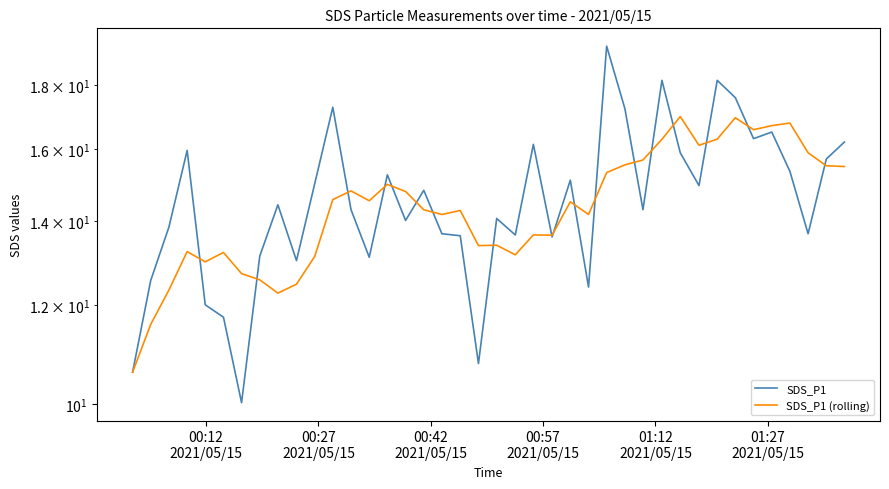

What is the average value of the SDS_P1 (rolling) series?

14.4